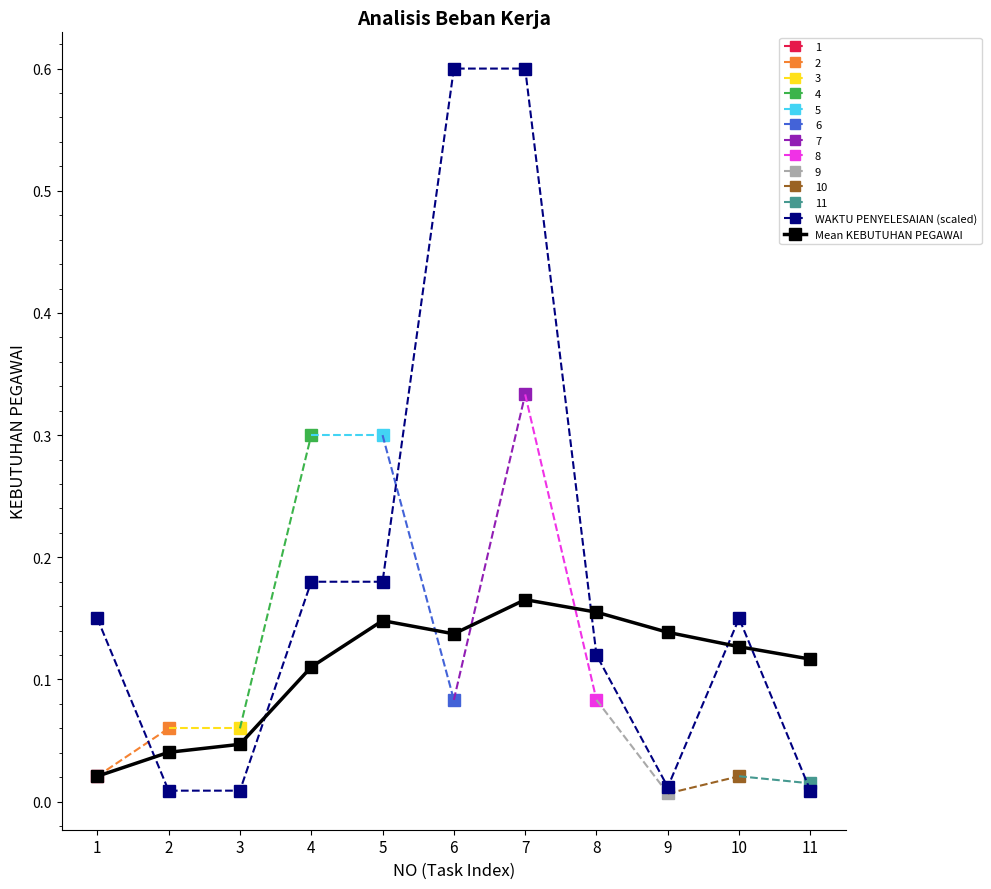

At how many categories does at least one series exceed 0?

11